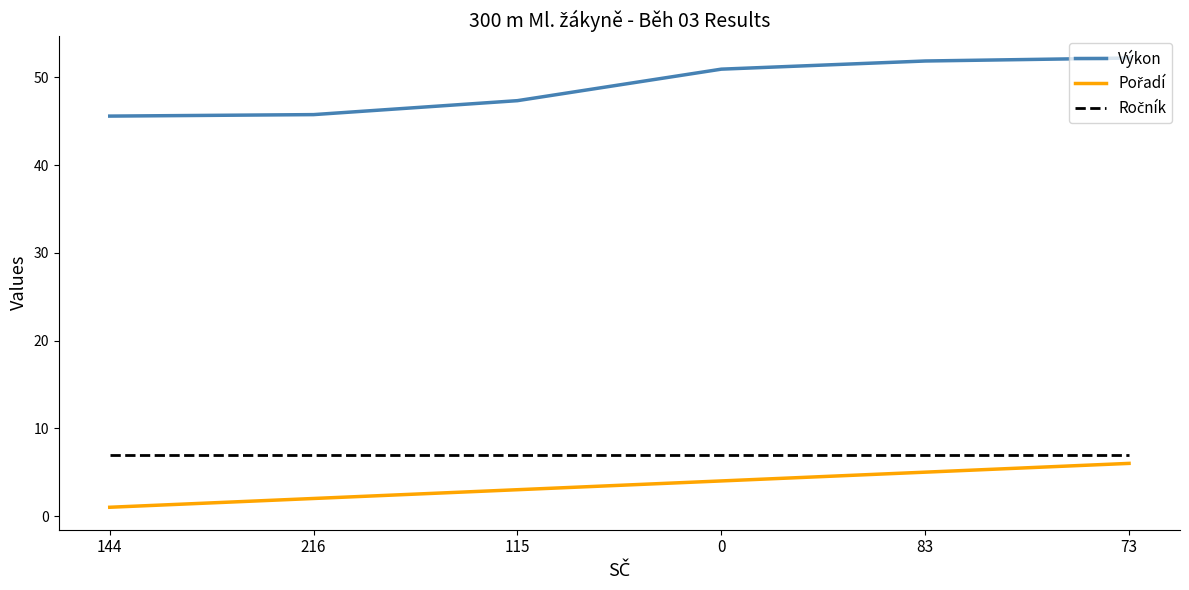

The value of Výkon at 0 is 71.9. True or false?

False